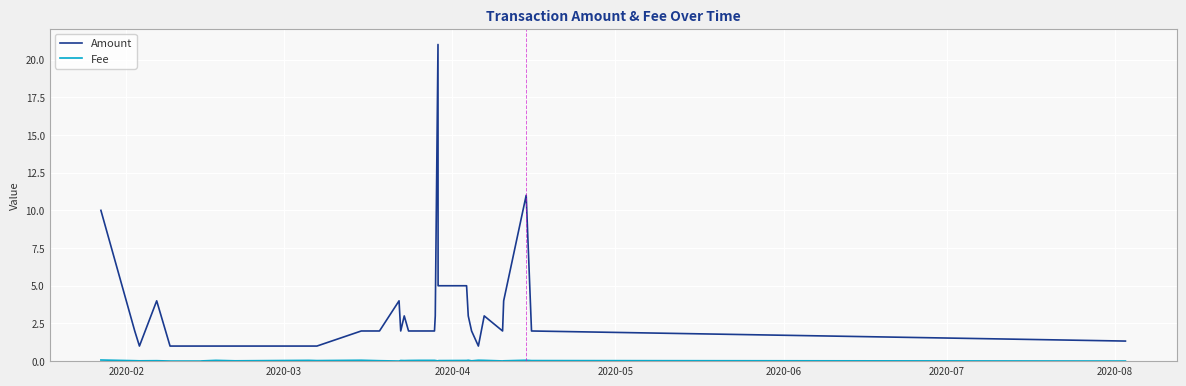

How many lines are shown in the chart?

2